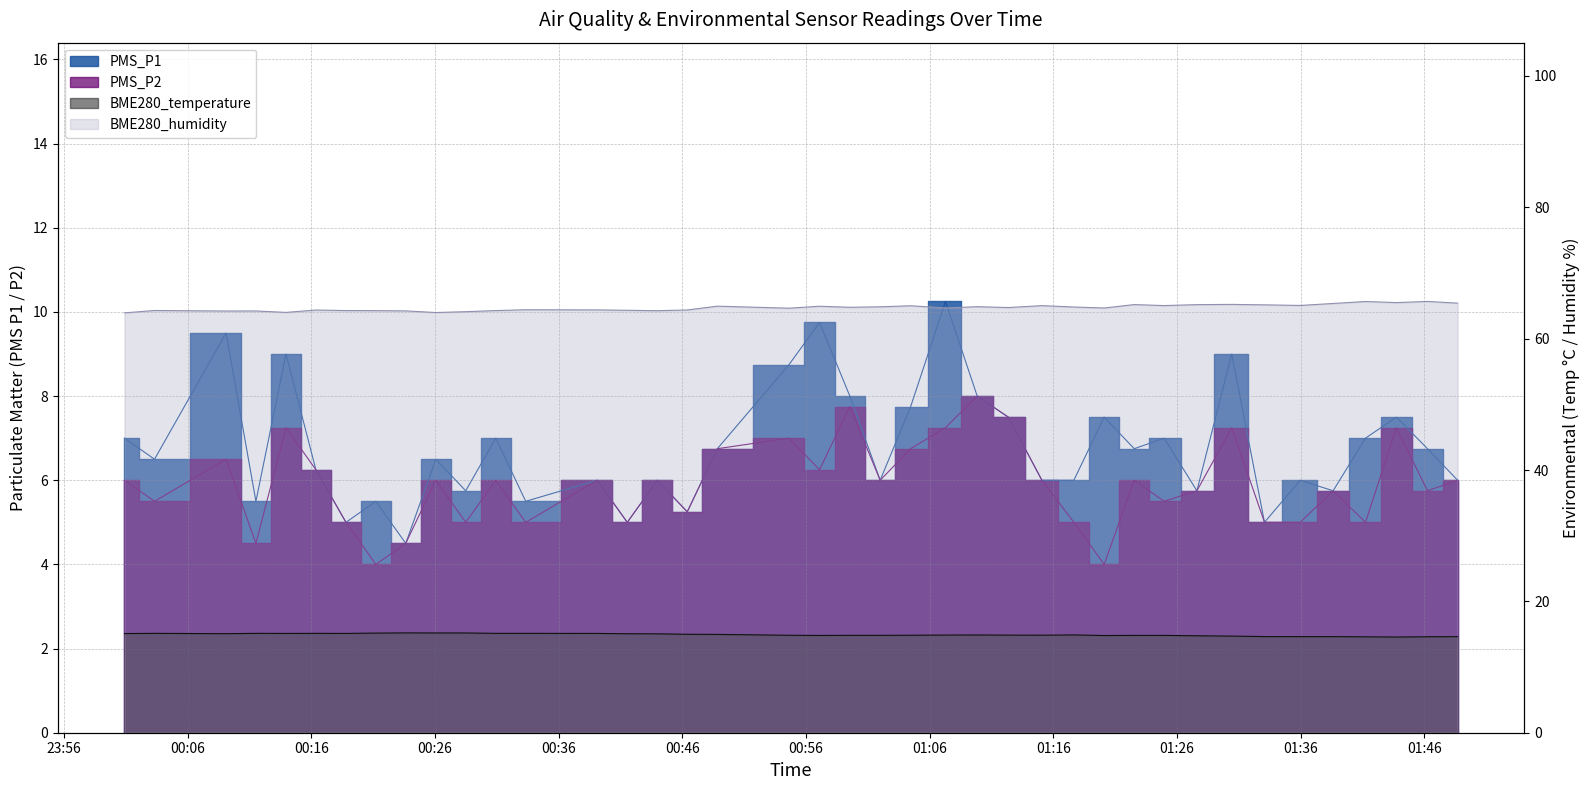

What is the average value of the PMS_P1 series?

6.8